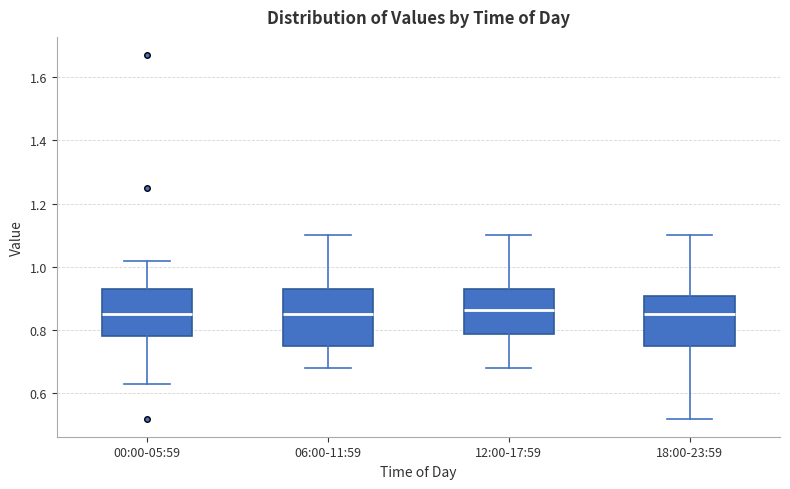

Where does the median line of the box for 18:00-23:59 sit on the y-axis? The values are not printed on the chart, so give them approximately, as read against the axis.

0.86